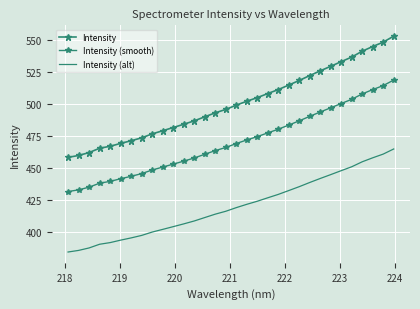

What are all the series names shown in the legend?

Intensity, Intensity (smooth), Intensity (alt)